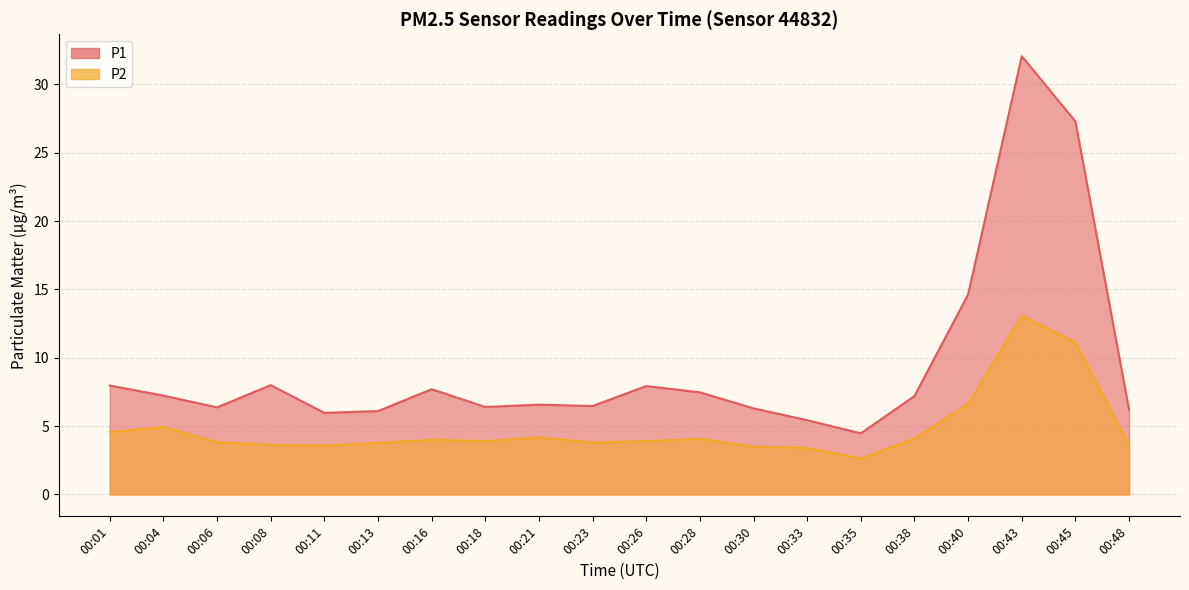

Reading right to left, extract all data points from this chart.

P1: 6.2	27.3	32.1	14.6	7.2	4.5	5.4	6.3	7.5	7.9	6.5	6.6	6.4	7.7	6.1	6.0	8.0	6.4	7.2	8.0
P2: 3.6	11.1	13.1	6.6	4.1	2.6	3.4	3.5	4.1	3.9	3.8	4.2	3.9	4.0	3.8	3.6	3.6	3.8	4.9	4.6